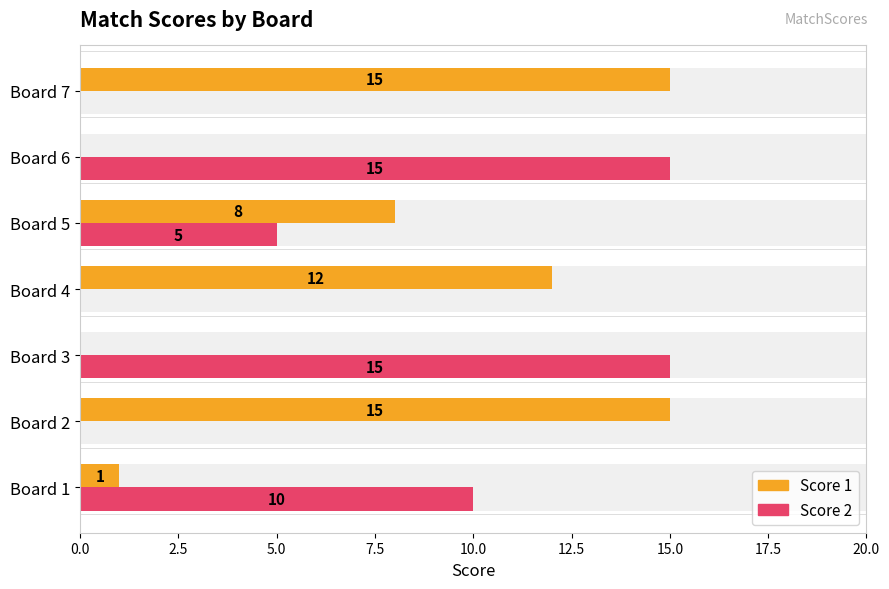

What is the value of the Score 2 bar at the 3rd from the left?

15